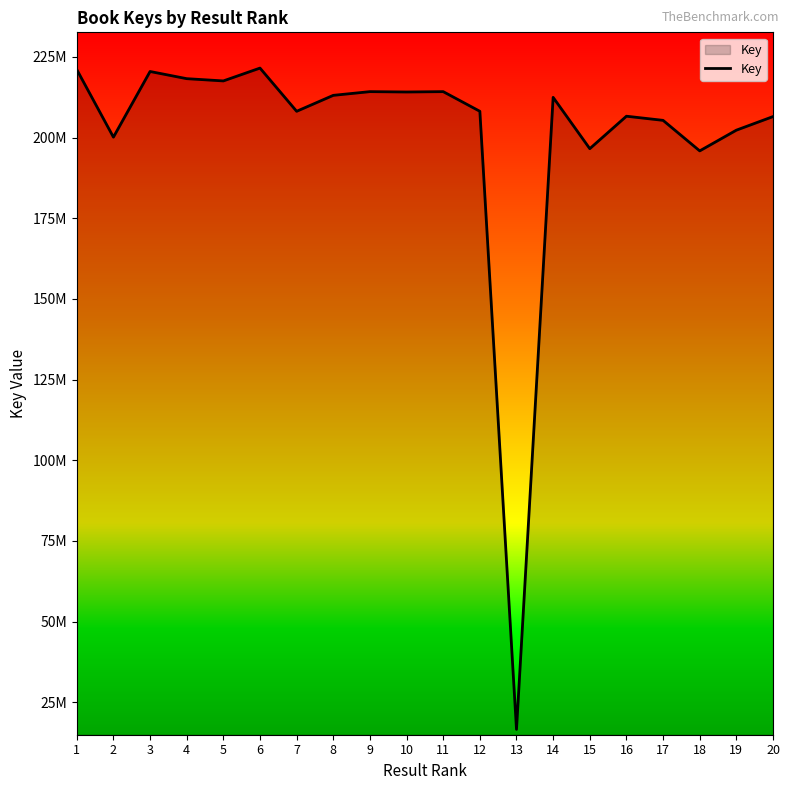

Does the chart have visible grid lines?

No